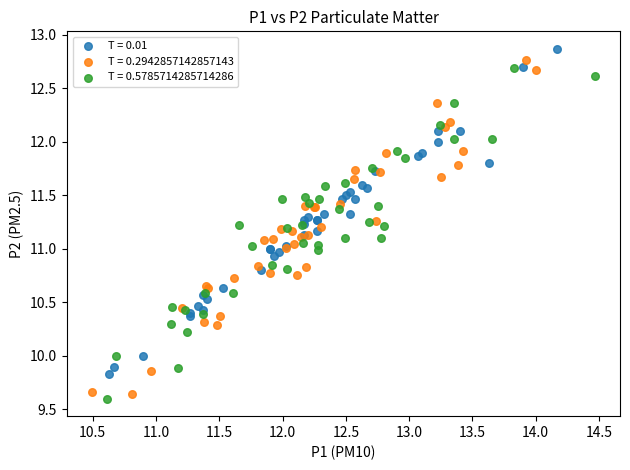

What are all the series names shown in the legend?

T = 0.01, T = 0.2942857142857143, T = 0.5785714285714286